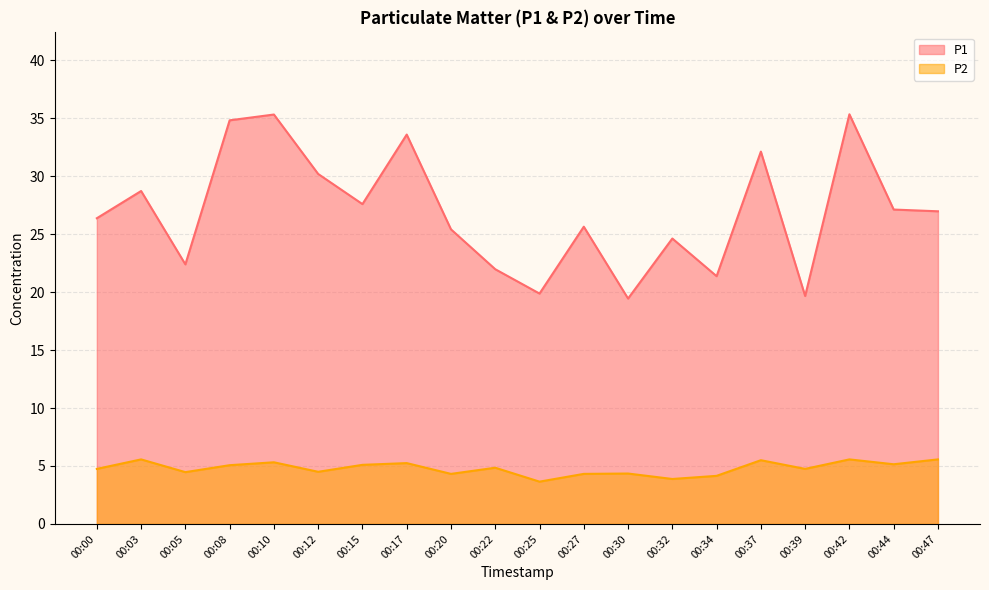

True or false: P1 and P2 cross at least once.

False